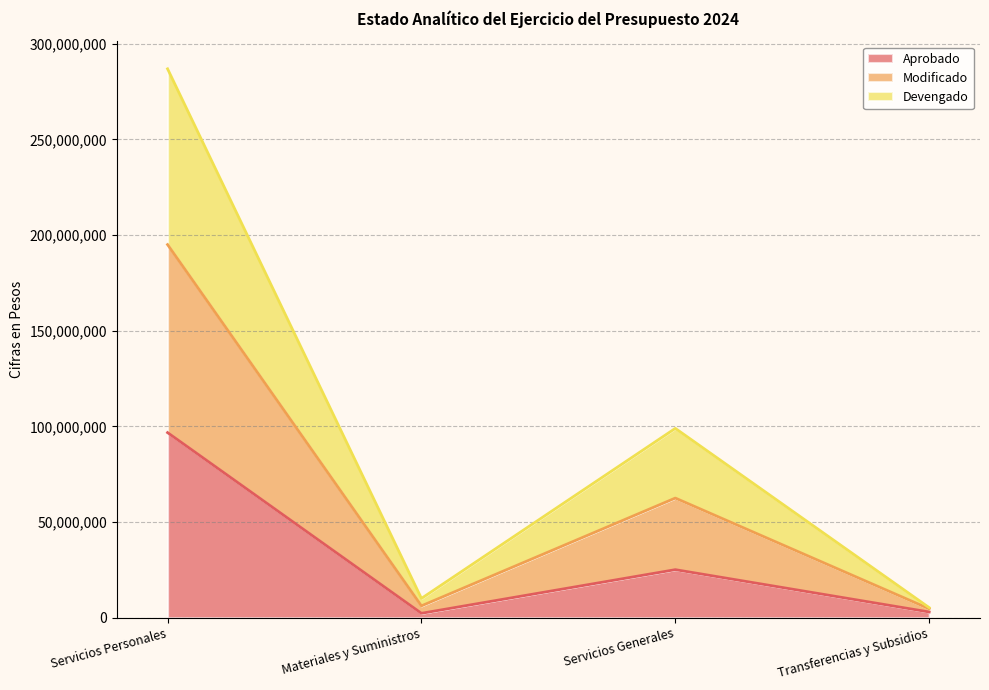

At which category does Modificado reach its first local peak?

Servicios Generales